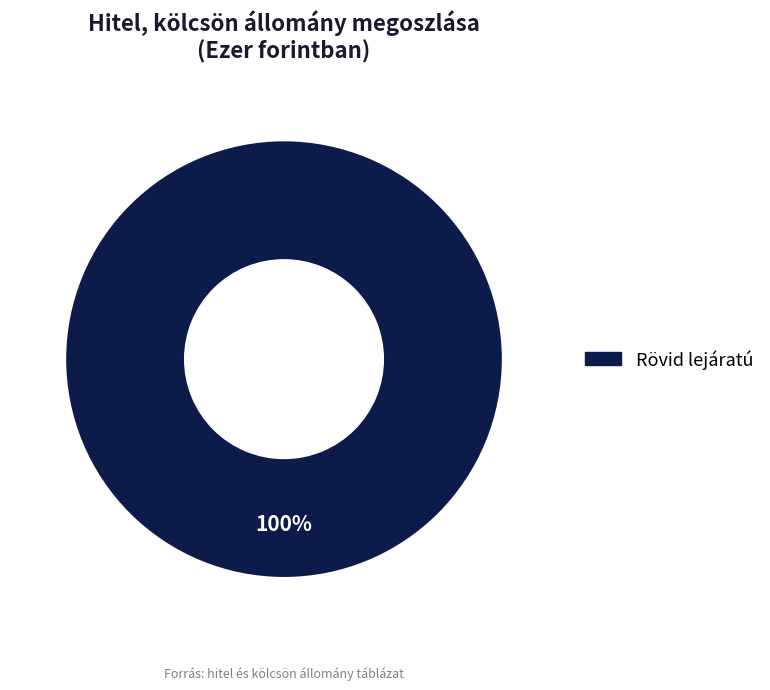

Is there a majority slice in this chart?

Yes